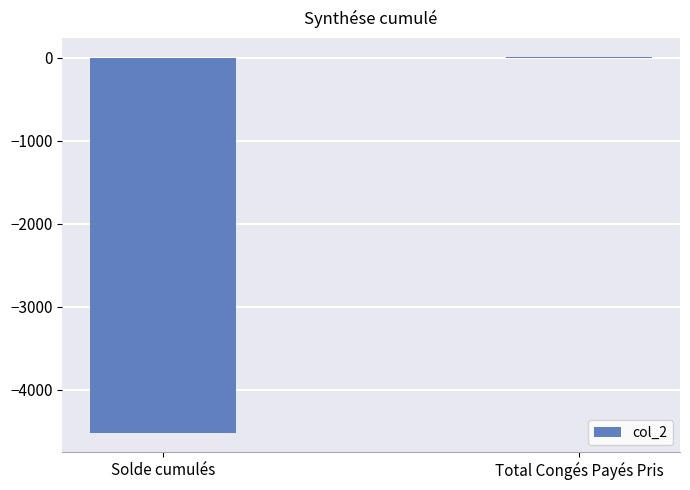

How many categories are shown in the chart?

2